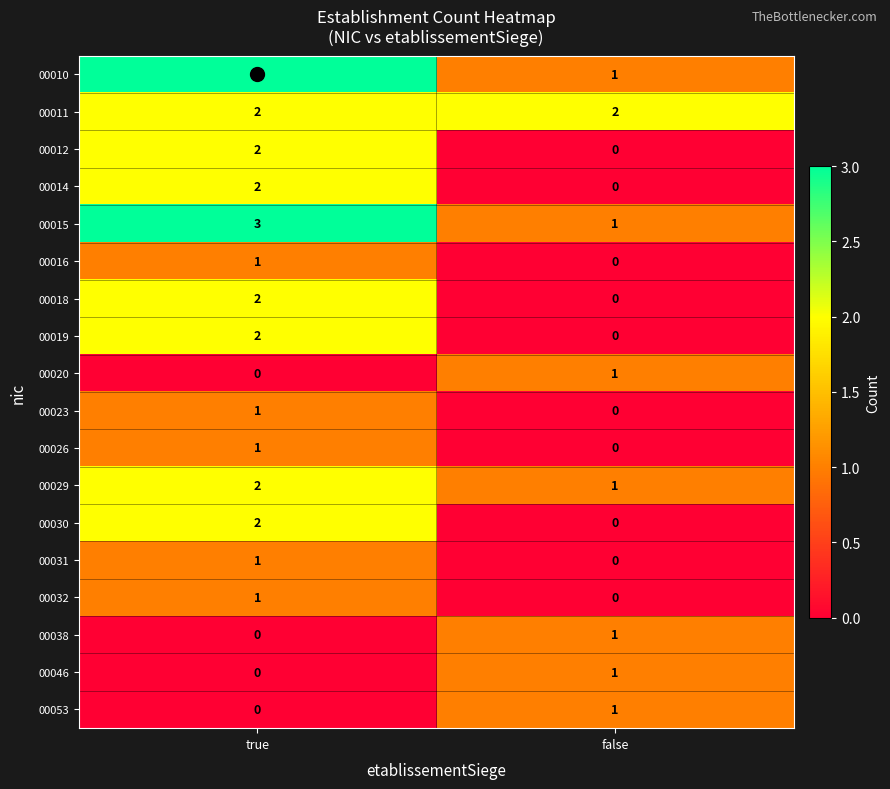

What is the sum of all 00011 values?

4